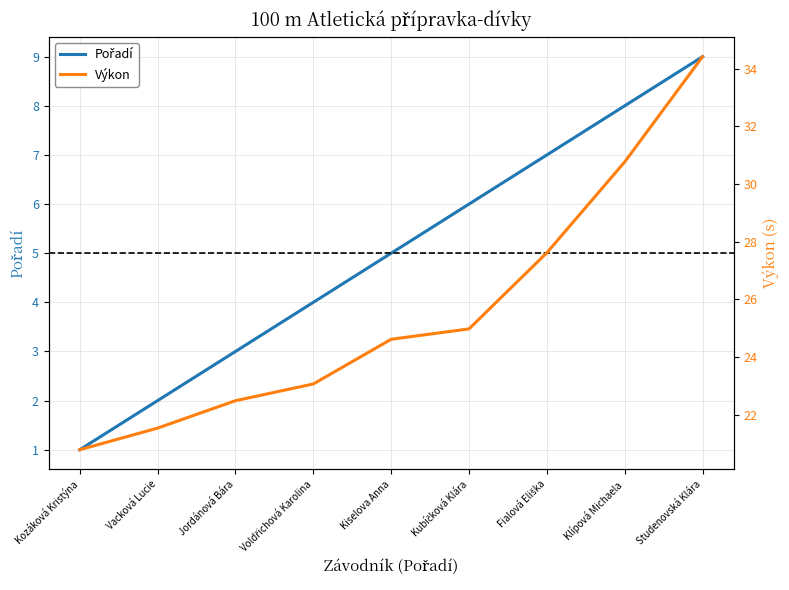

At which category does the chart reach its peak across all series?

Studenovská Klára